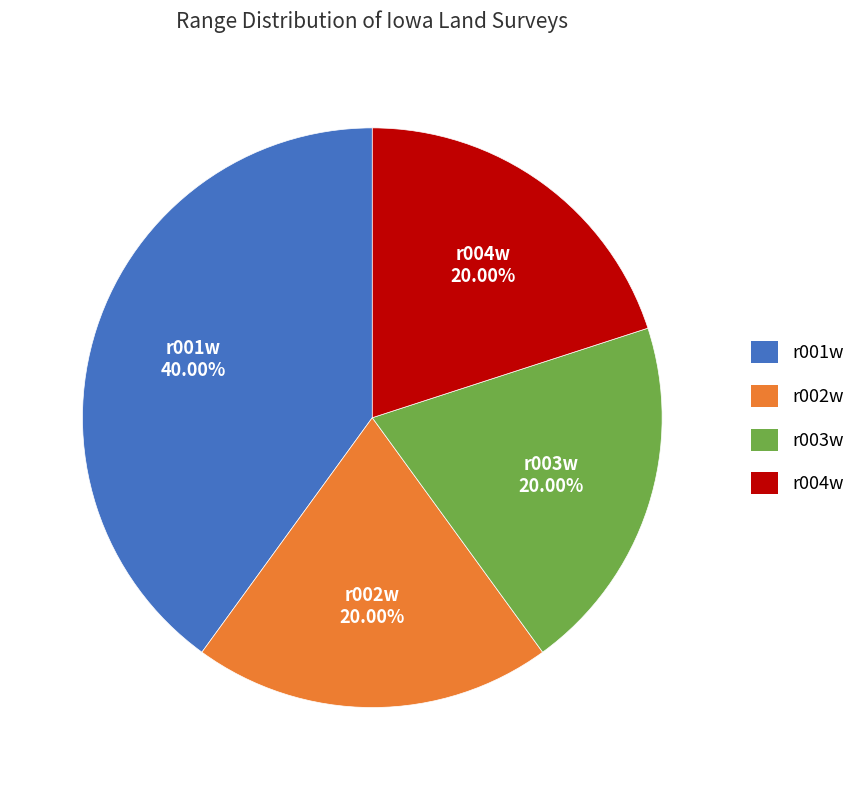

How many segments does this pie chart have?

4